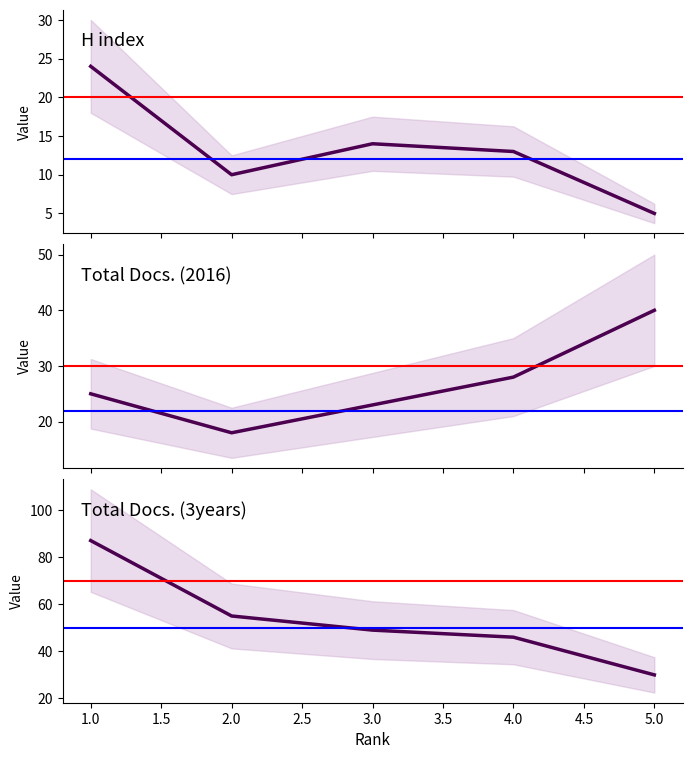

At which label is H index closest to 14?

3